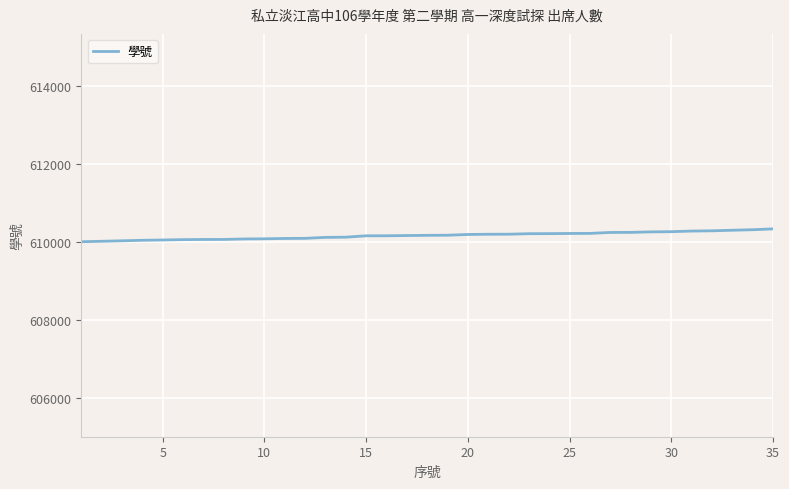

What is the difference between the maximum and minimum values?

330